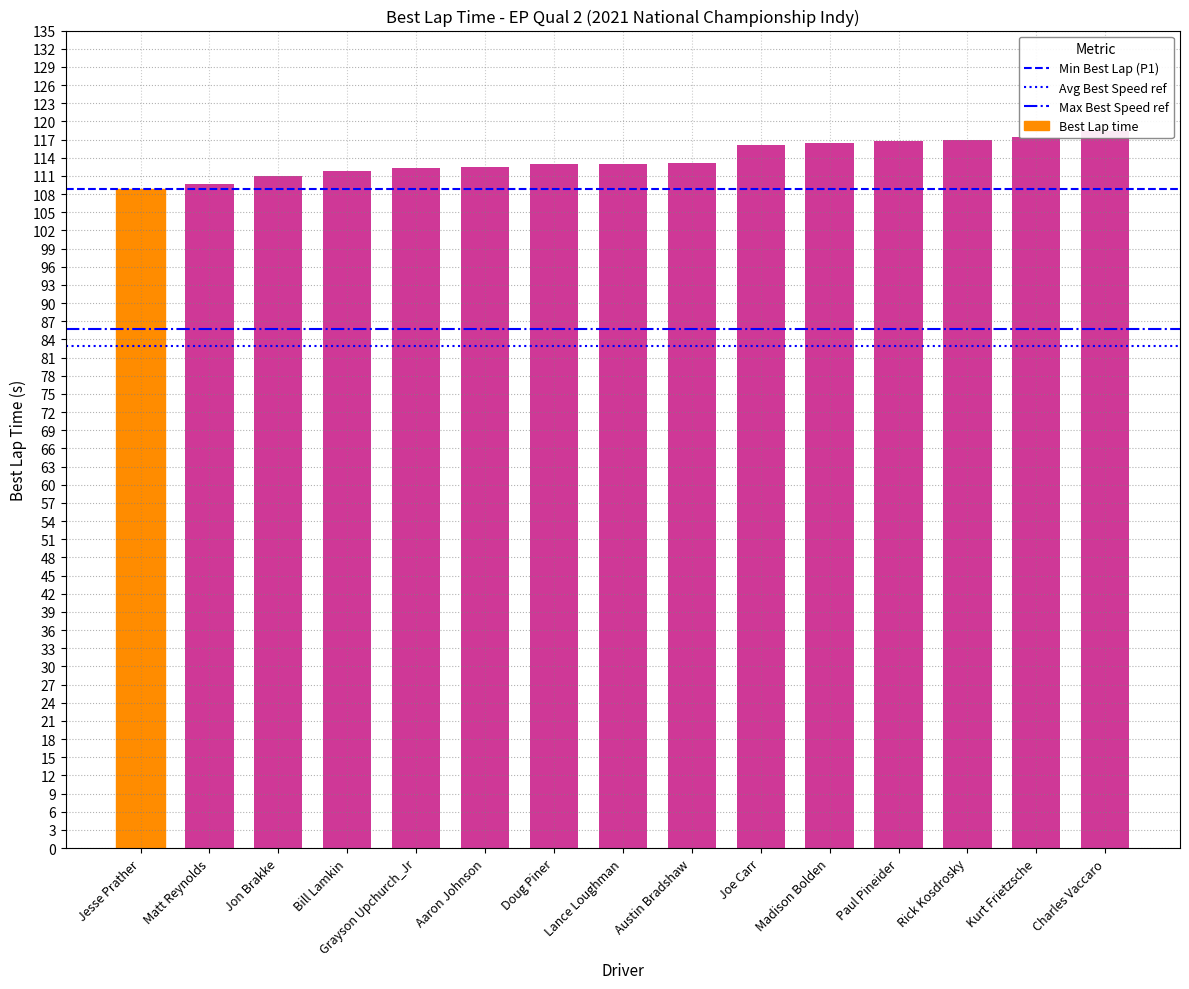

How many groups of bars are there?

15